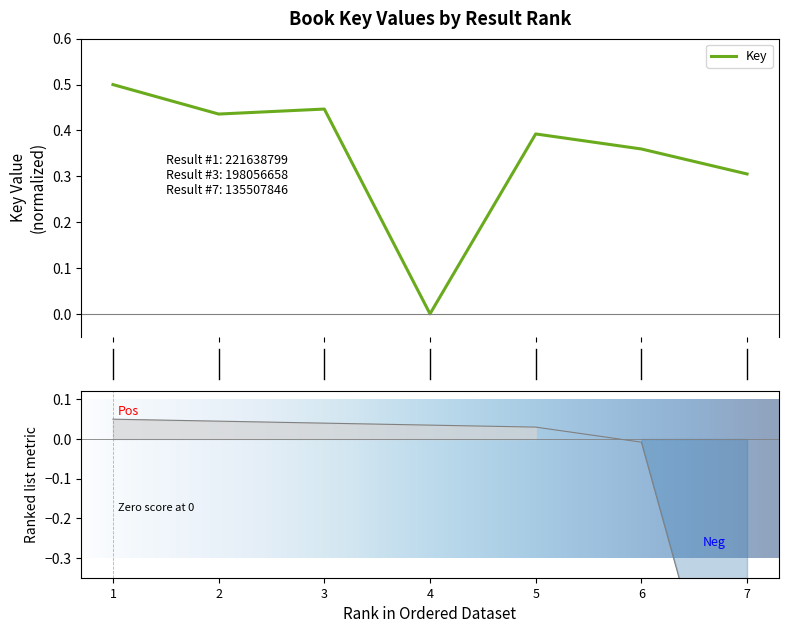

Which label corresponds to the largest value in the chart?

1